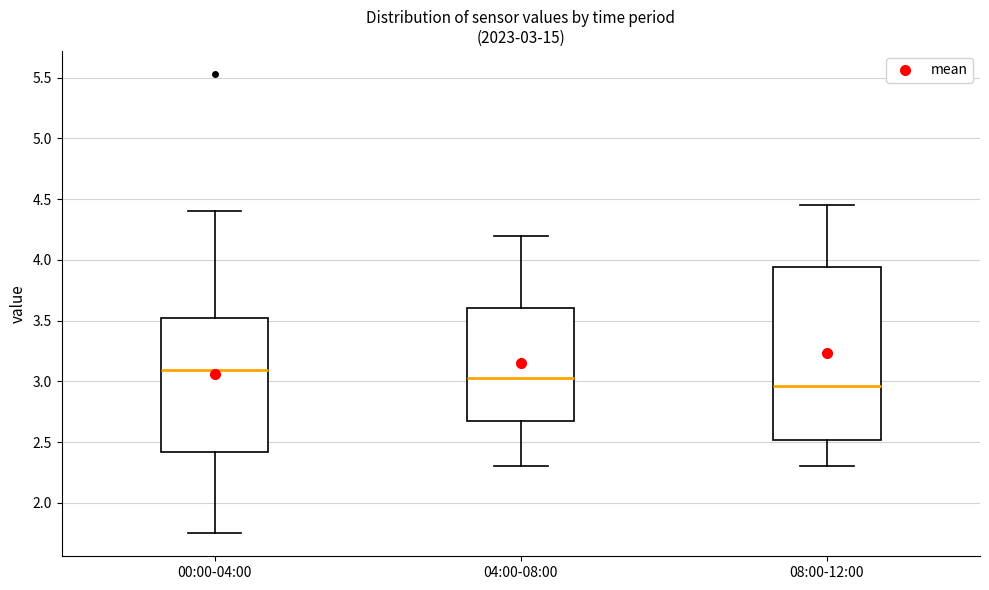

Comparing the boxes themselves (not the whiskers), which one is the tallest?

08:00-12:00